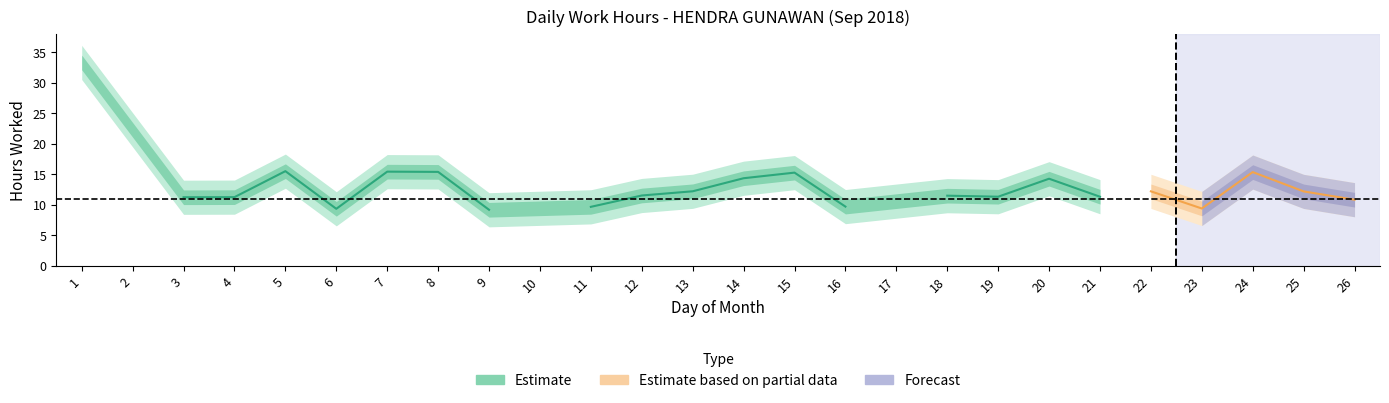

Between 12 and 8, which is larger?

8